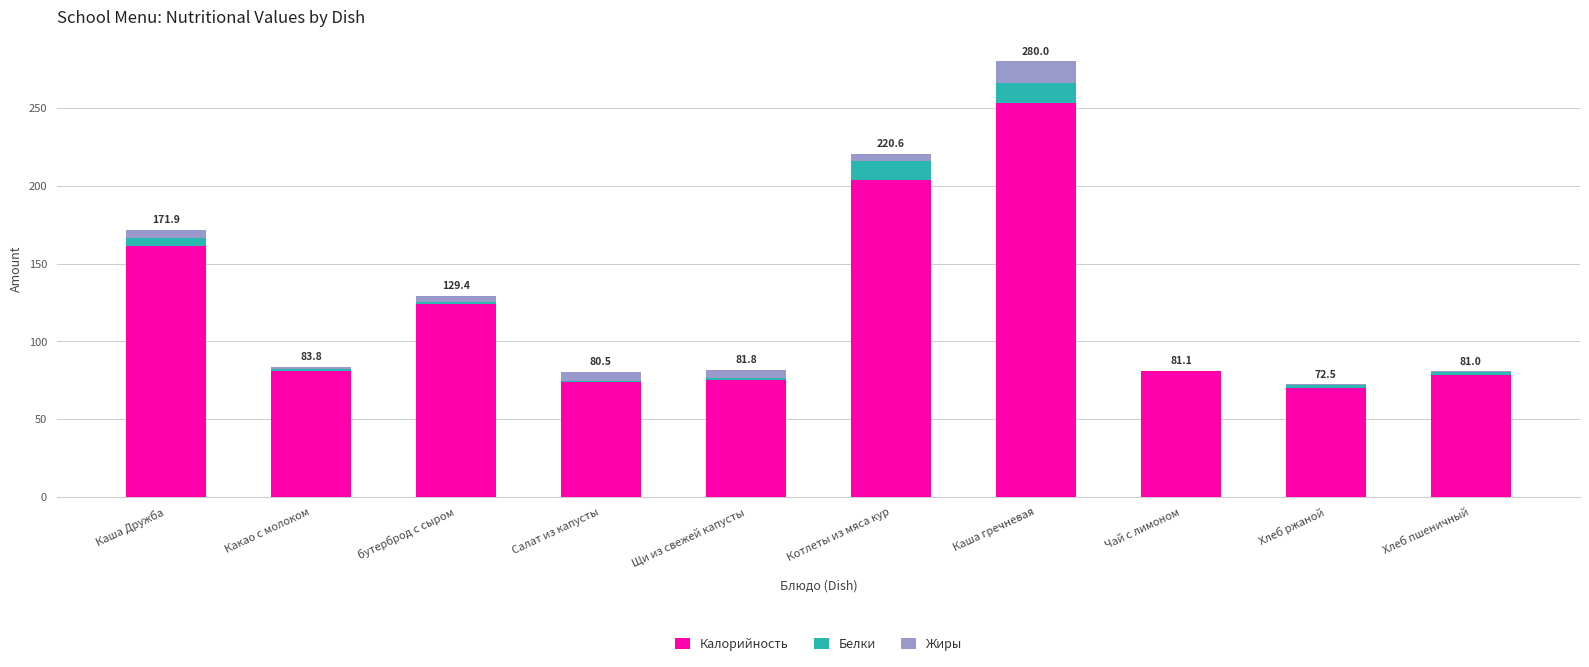

What is the maximum value for Калорийность?

253.0